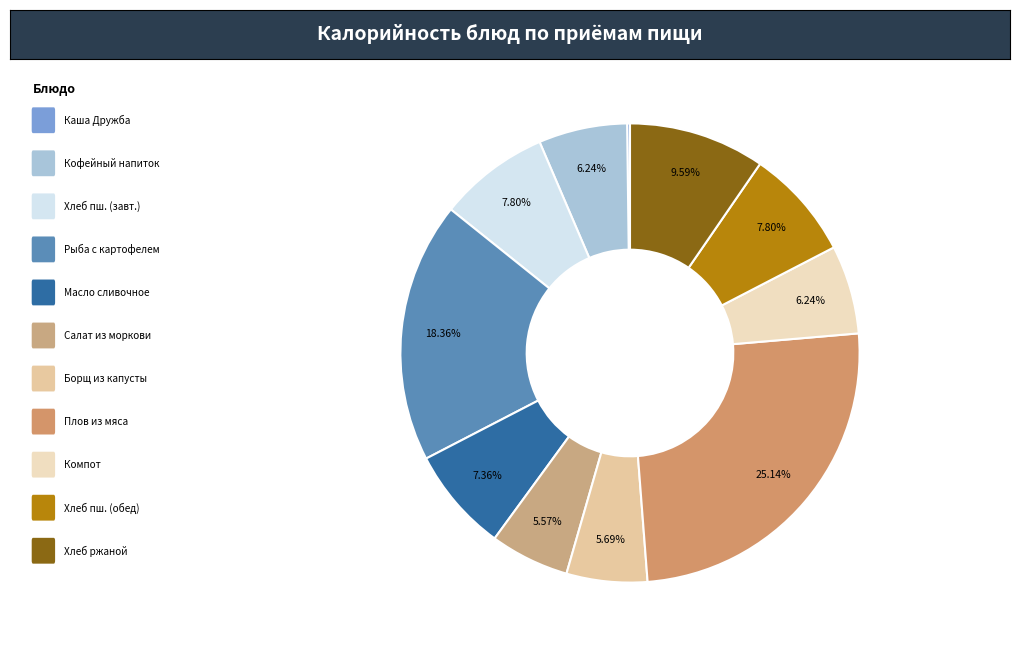

How many slices are in this pie chart?

11